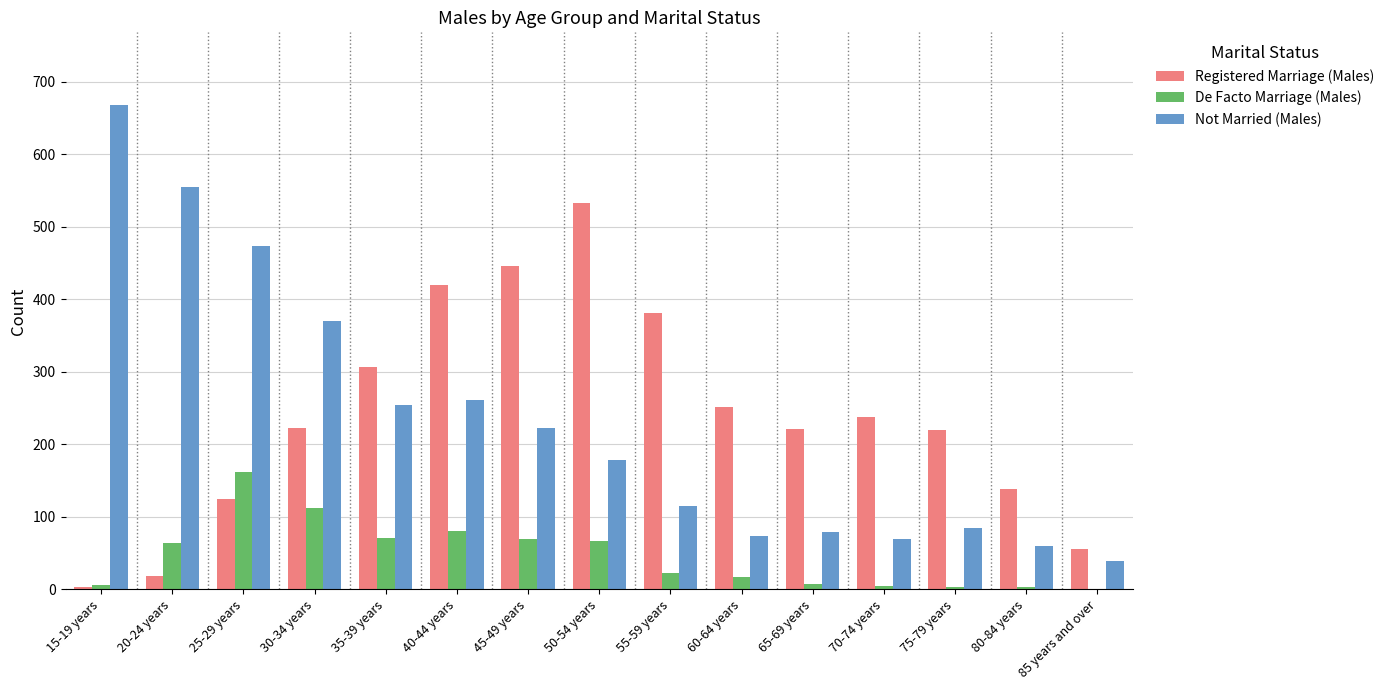

What are all the series names shown in the legend?

Registered Marriage (Males), De Facto Marriage (Males), Not Married (Males)